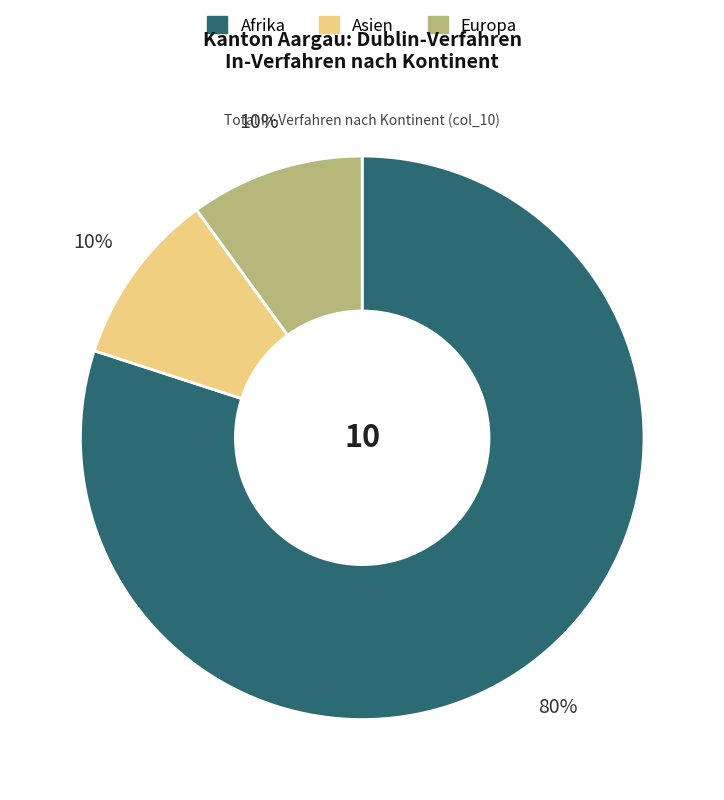

What percentage is the Asien slice, to the nearest percent?

10%